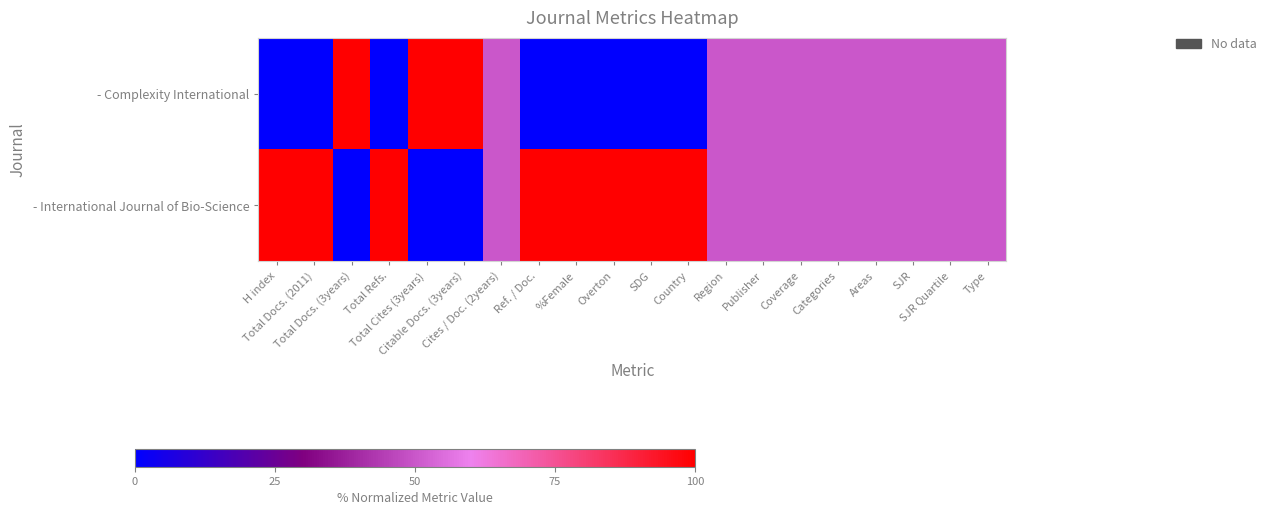

What is the total value across all series at Citable Docs. (3years)?

100